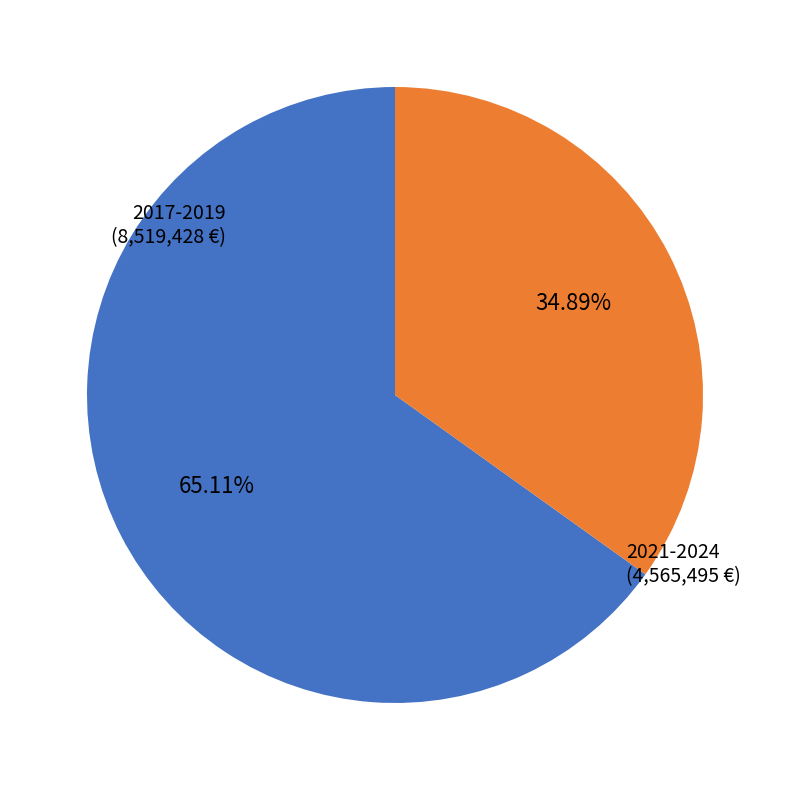

Do 2017-2019 and 2021-2024 together represent more than half of the pie?

Yes